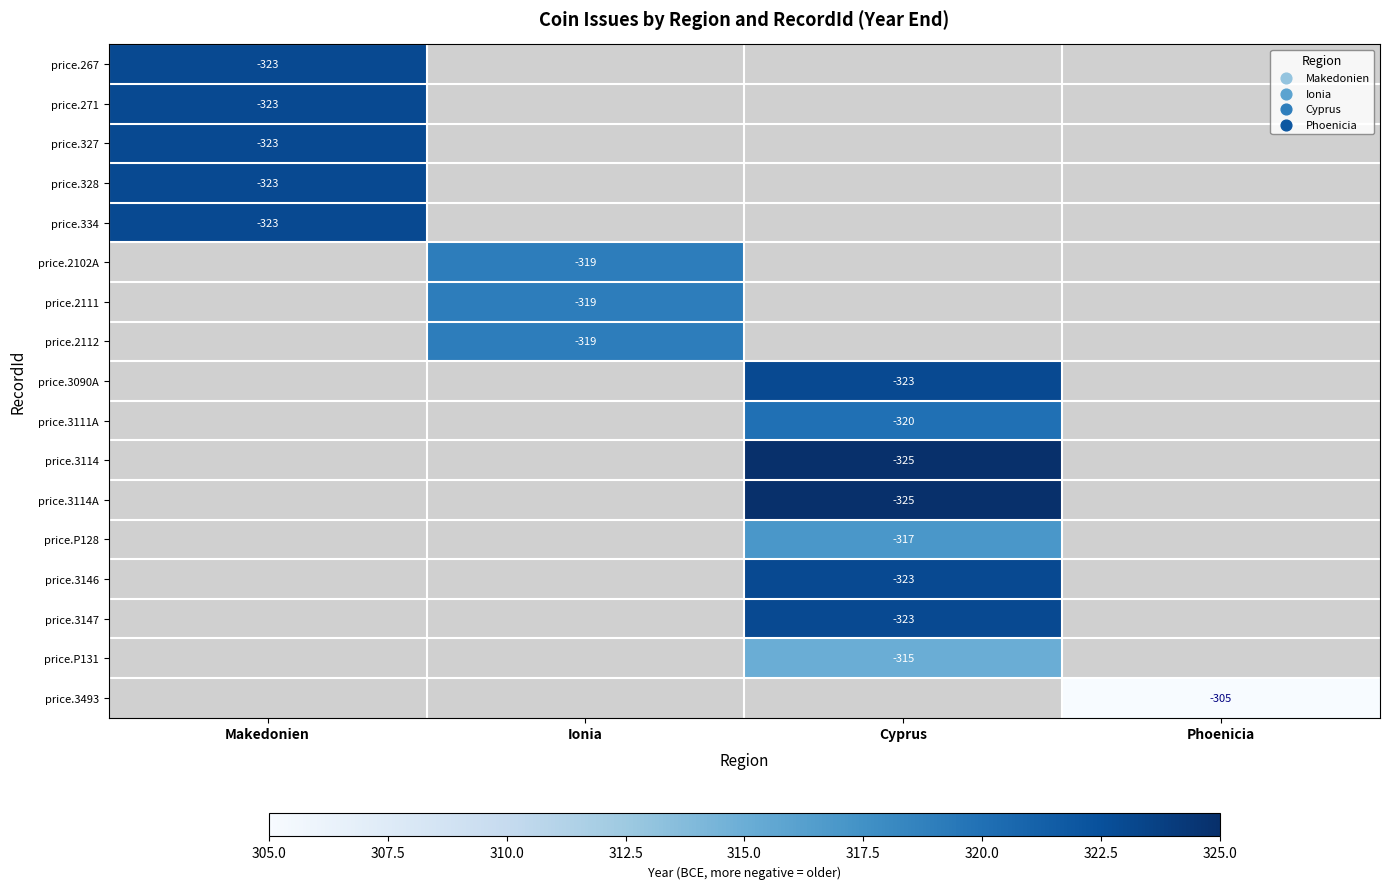

The value of price.3114A at Cyprus is -325. True or false?

True